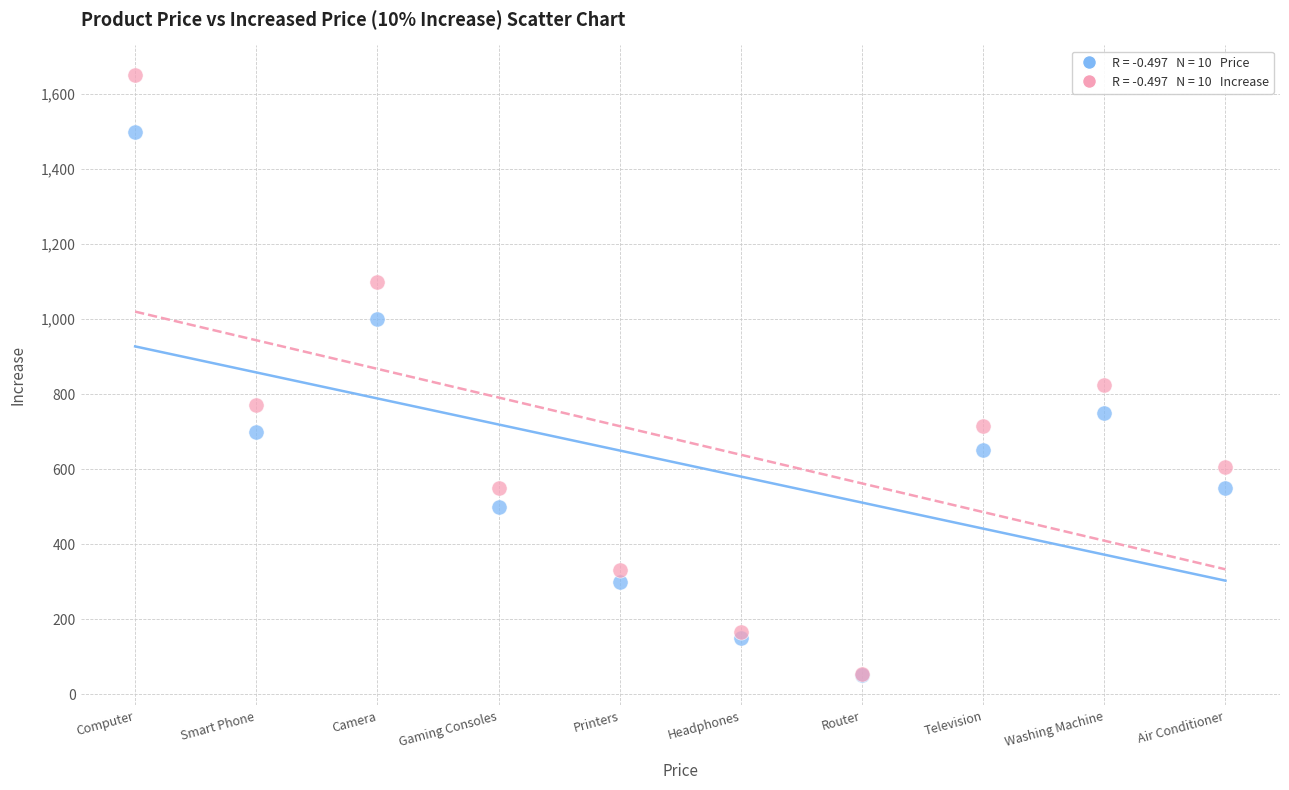

Across all series, what Y value is closest to 850?

825